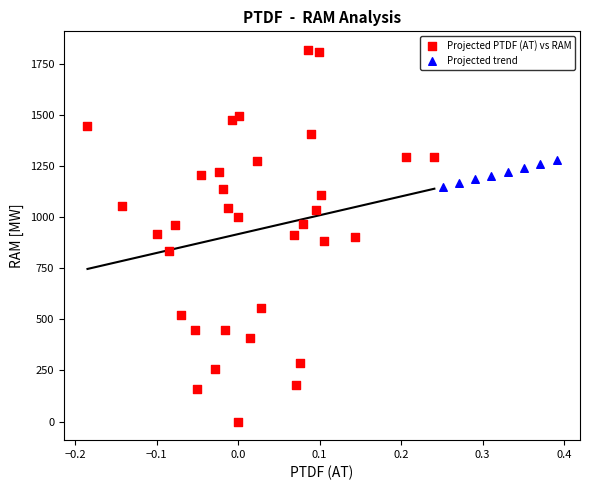

Which series has the widest spread of Y values?

Projected PTDF (AT) vs RAM